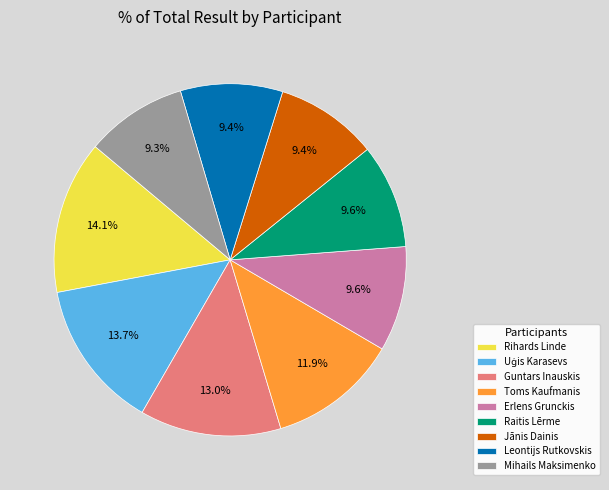

Is it true that Guntars Inauskis is 13% of the pie?

True